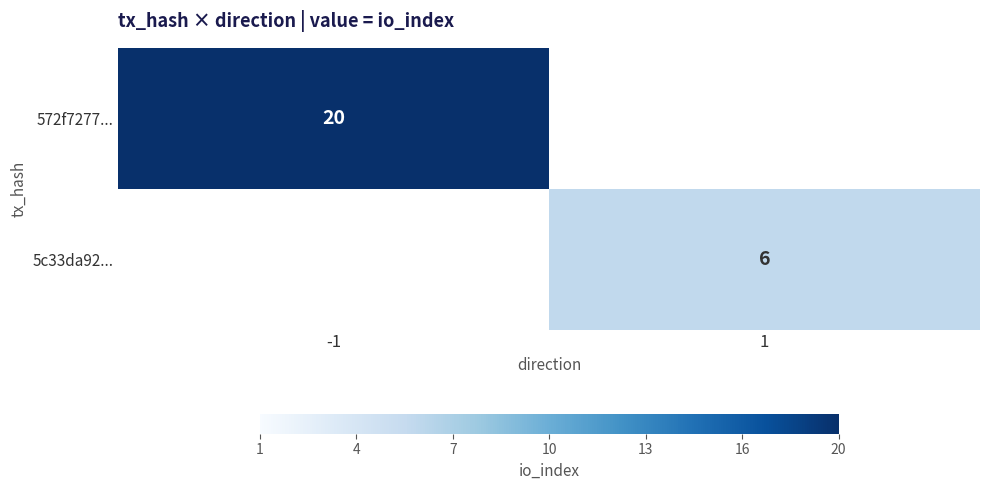

Is the value of 572f7277... at 1 greater than the value of 5c33da92... at 1?

No